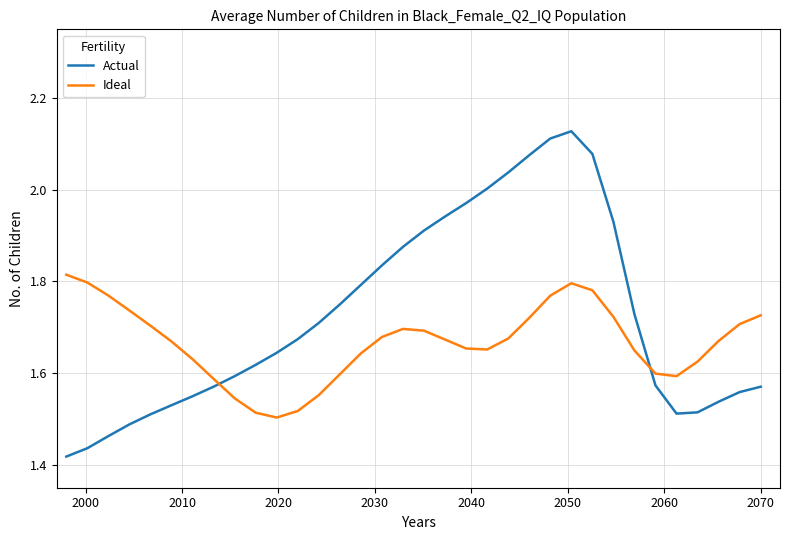

What is the difference between the maximum and minimum values in the Ideal series?

0.3